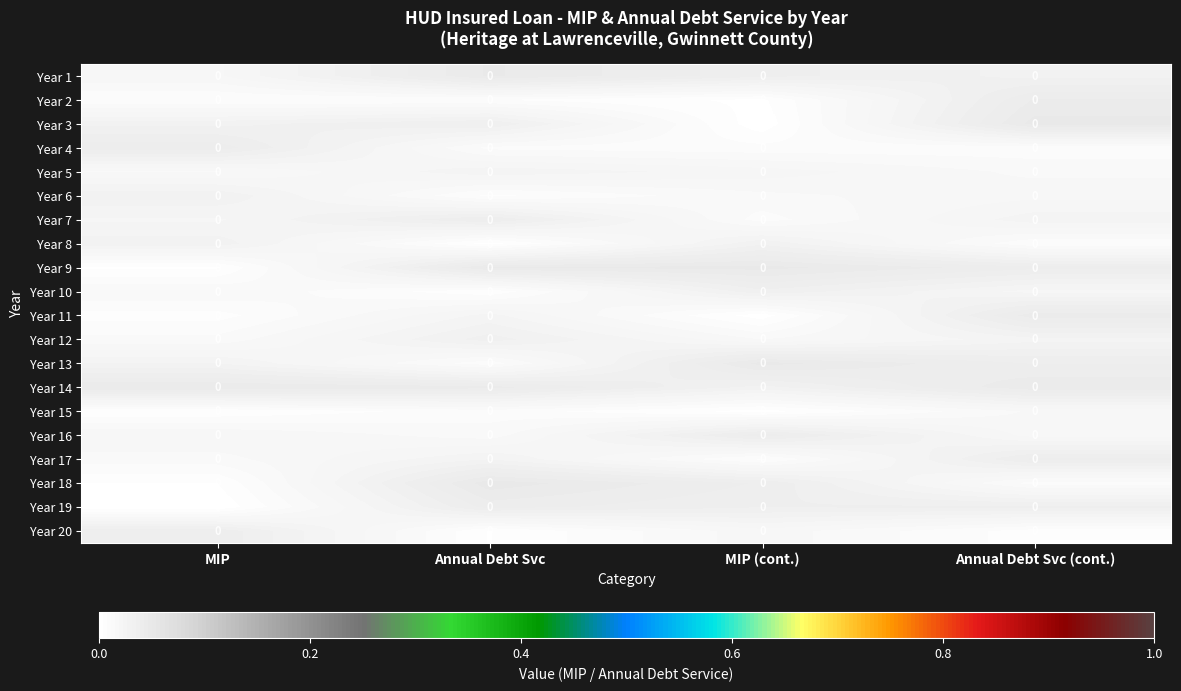

Is it true that Year 18 equals 0.0 at MIP (cont.)?

True